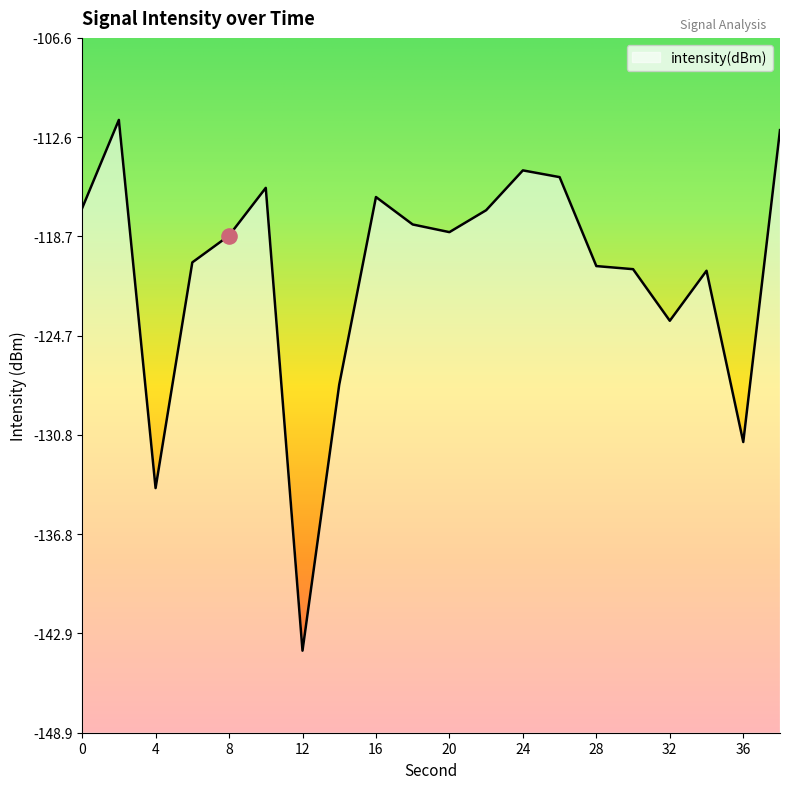

Which has a higher value, 12 or 18?

18